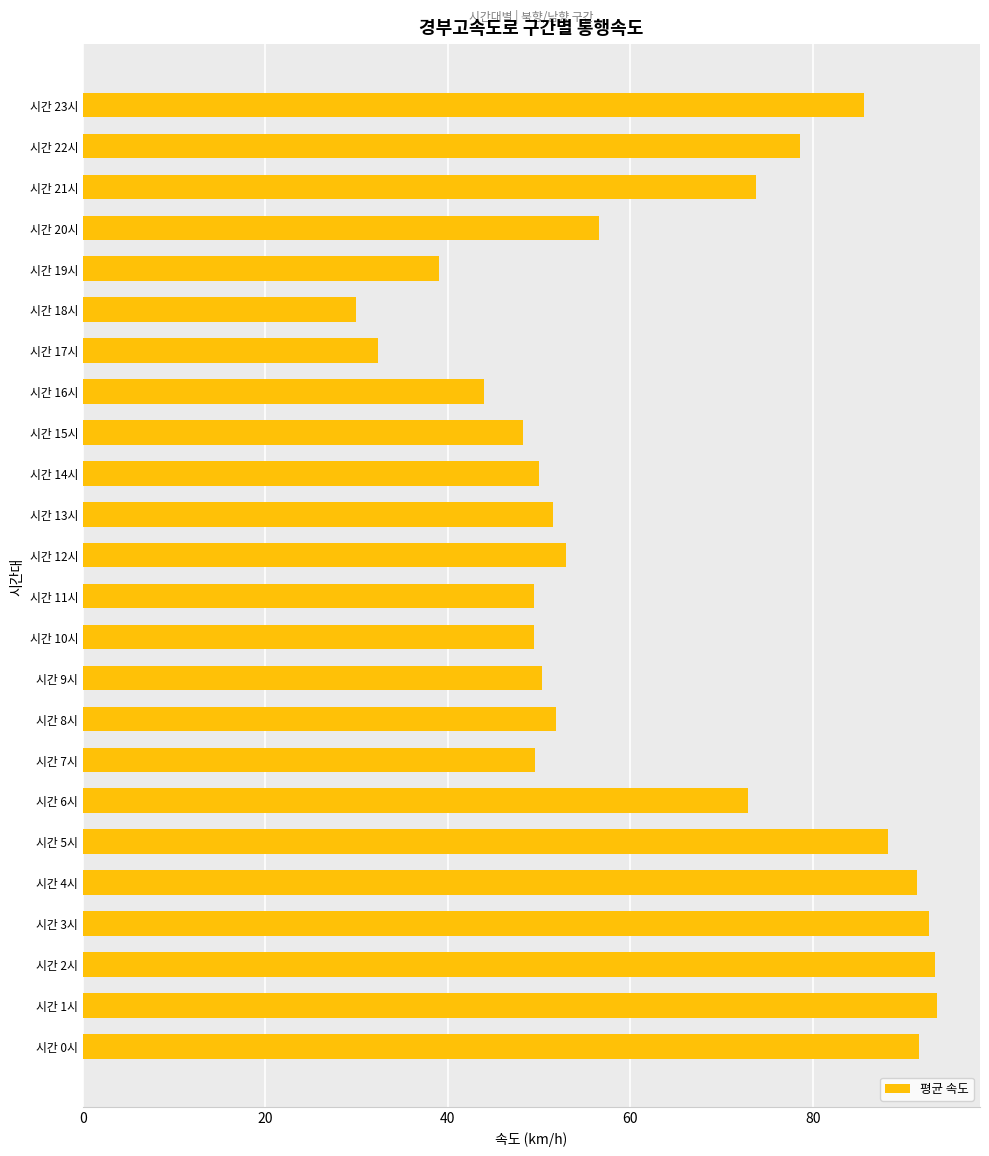

What is the smallest value displayed?

30.0